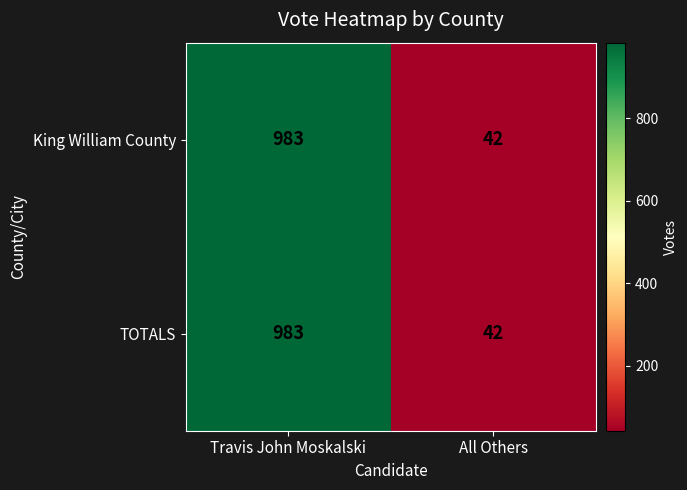

Count the number of data series in this chart.

2